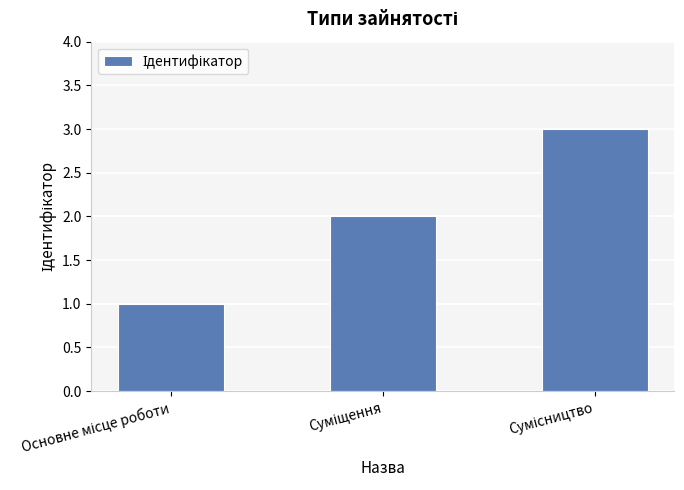

What is the maximum value shown in the chart?

3